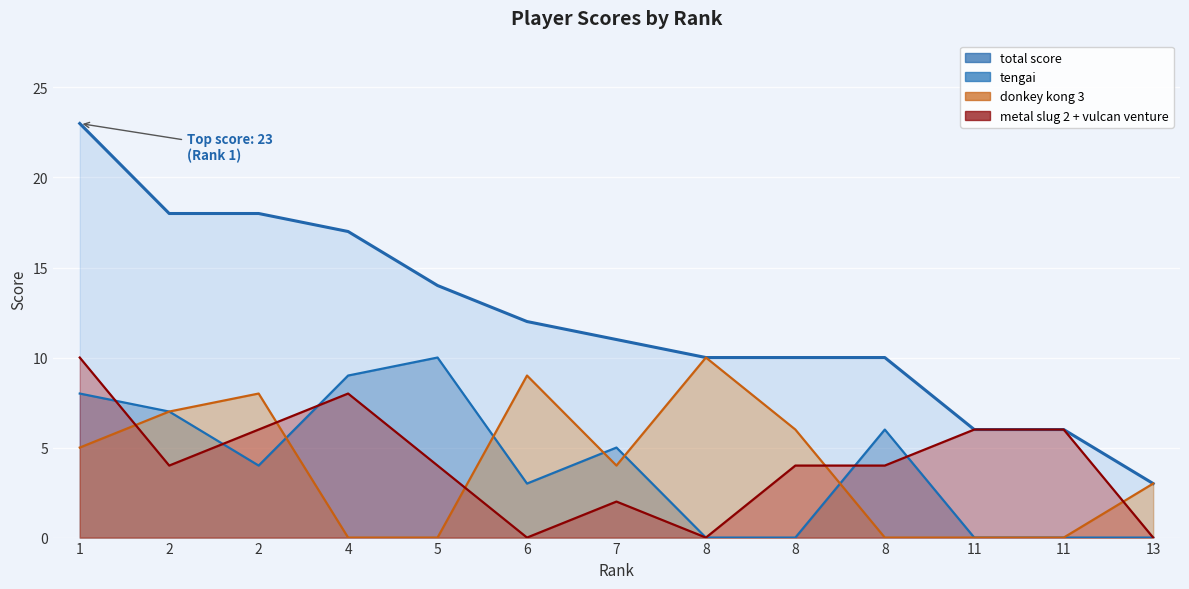

How many series are shown in this chart?

4